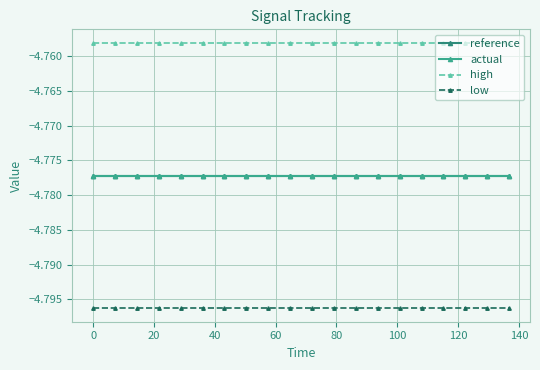

Is this an area chart (filled region under the line)?

No